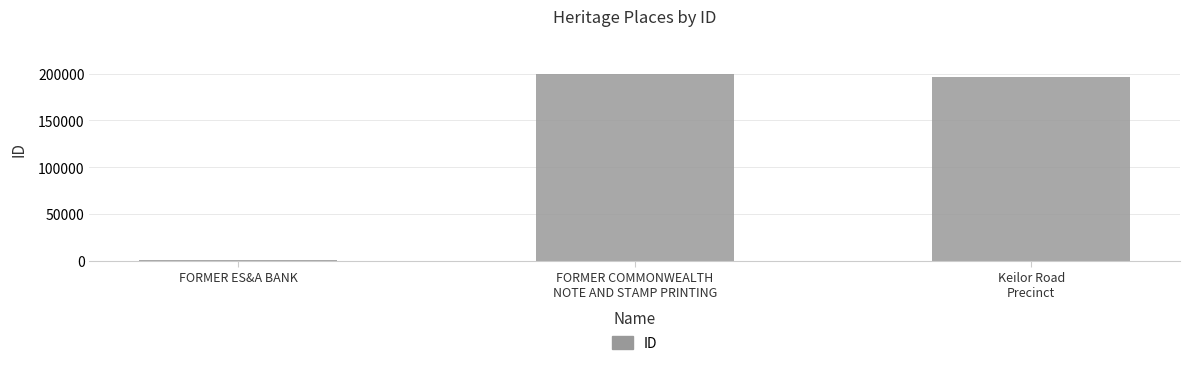

What is the value of the 1st bar from the left?

819